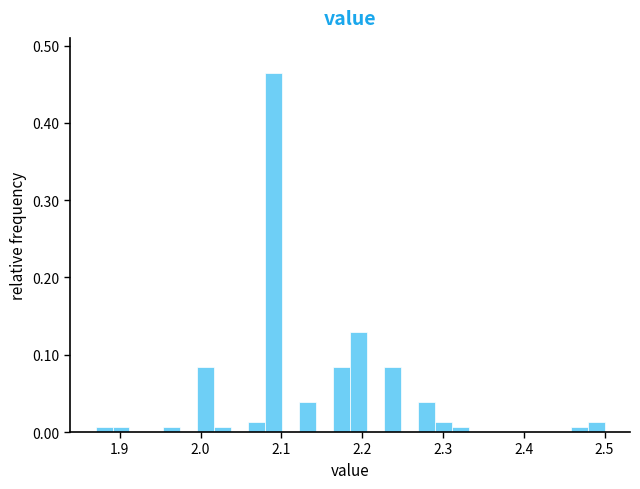

Read against the x-axis, roughly where is the centre of the tallest bar?

2.09